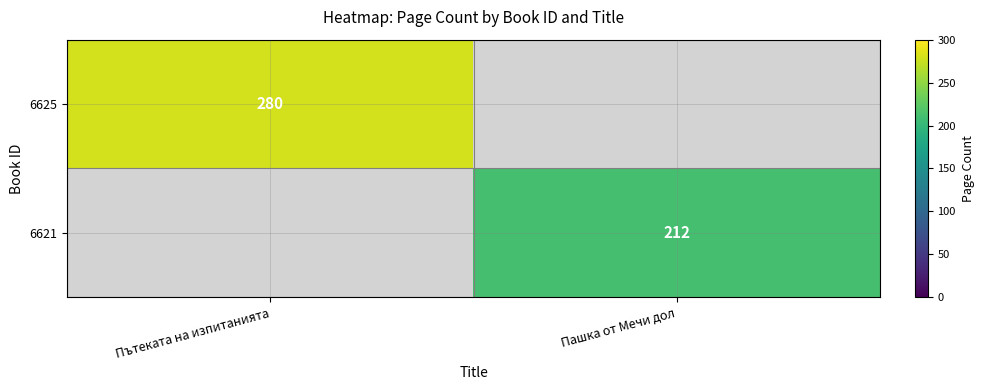

The 6625 series shows 280 at Пътеката на изпитанията. True or false?

True